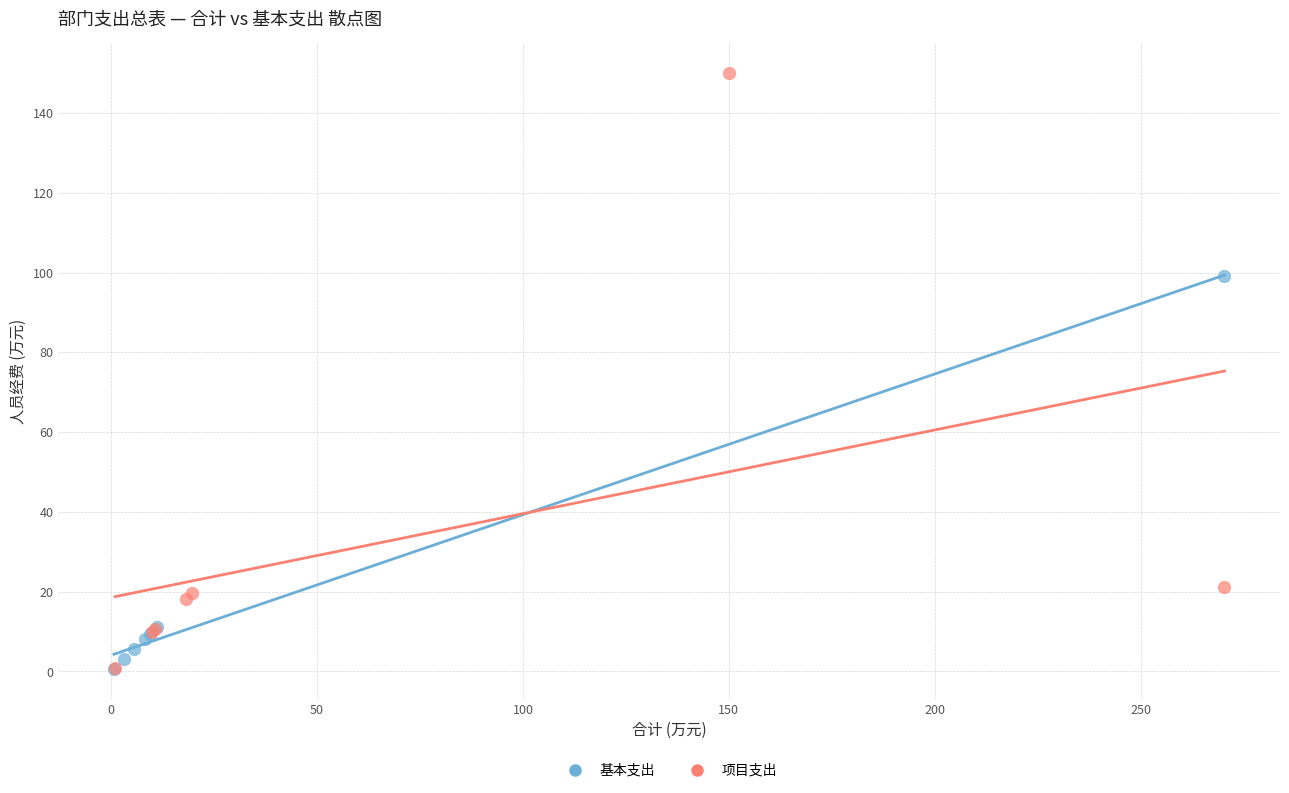

Which series has the widest spread of Y values?

项目支出